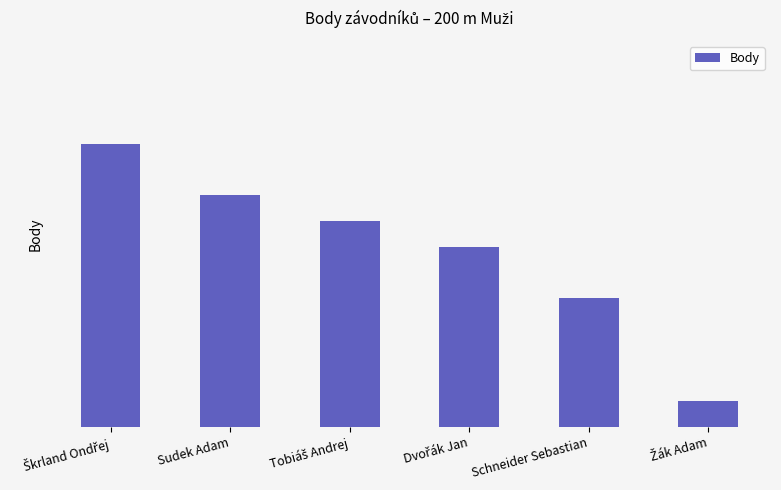

What is the label of the 2nd bar from the right?

Schneider Sebastian